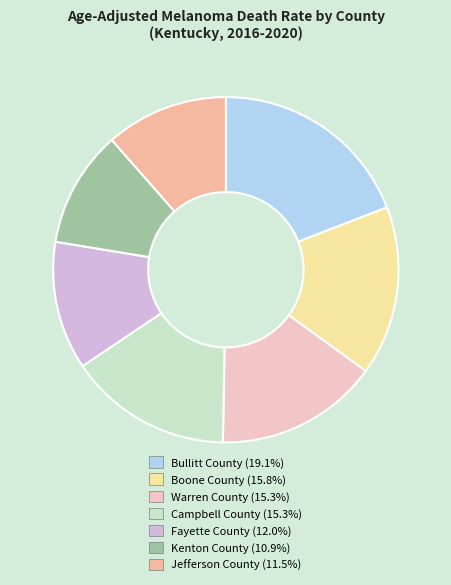

How many segments does this pie chart have?

7